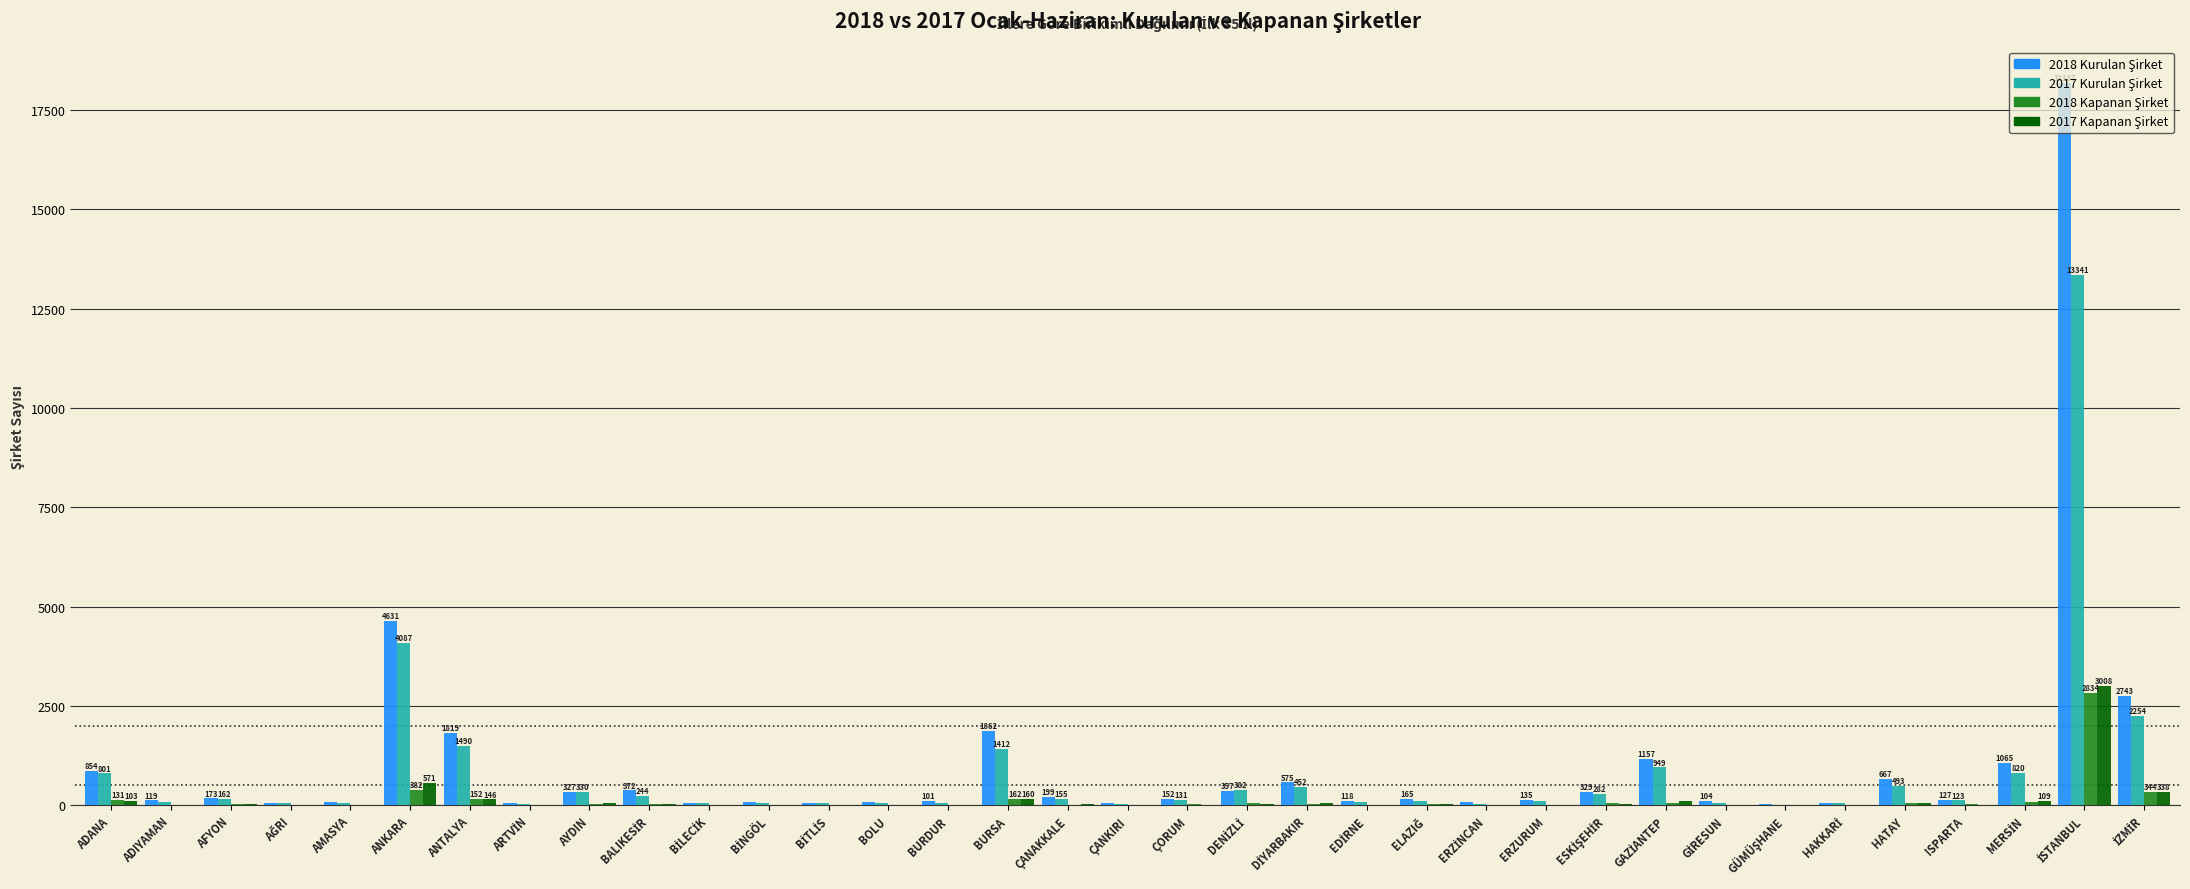

How many groups of bars are there?

35